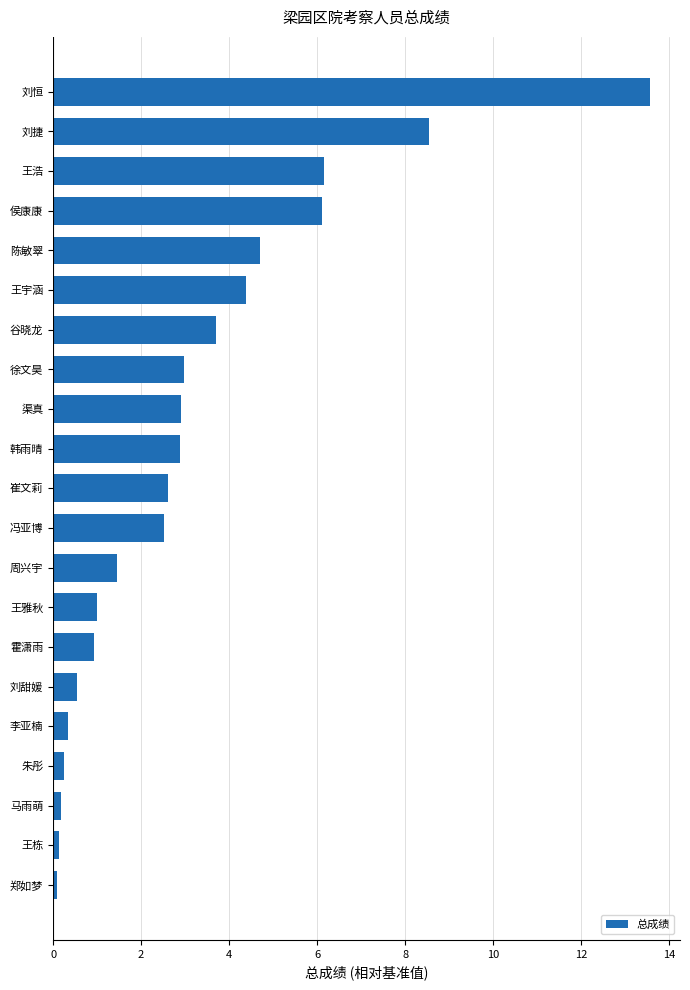

What is the difference between the maximum and minimum values?

13.5